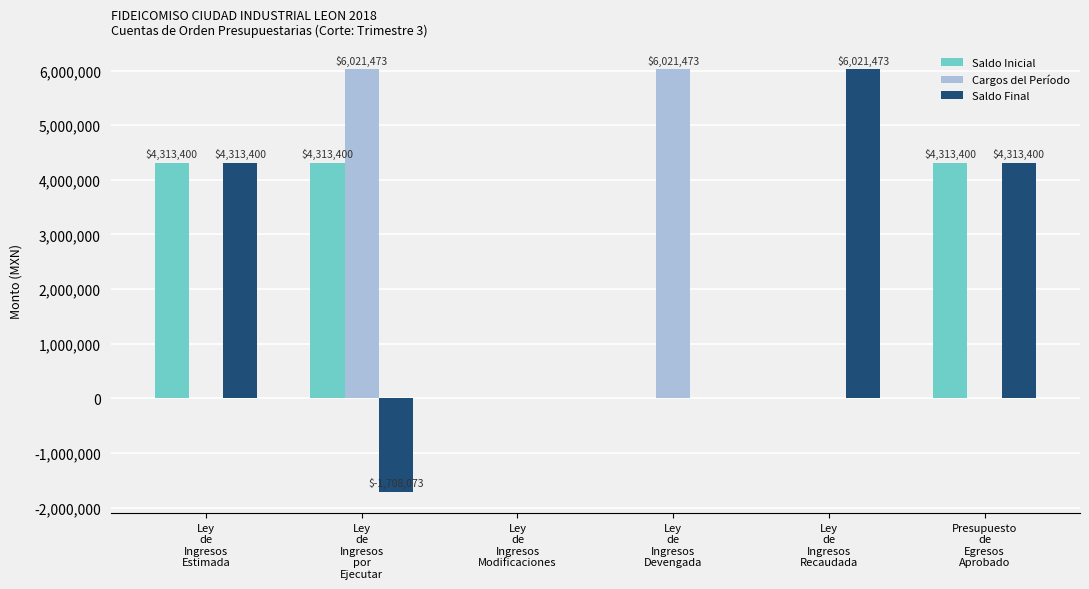

What is the sum of all Saldo Inicial values?

12940200.0